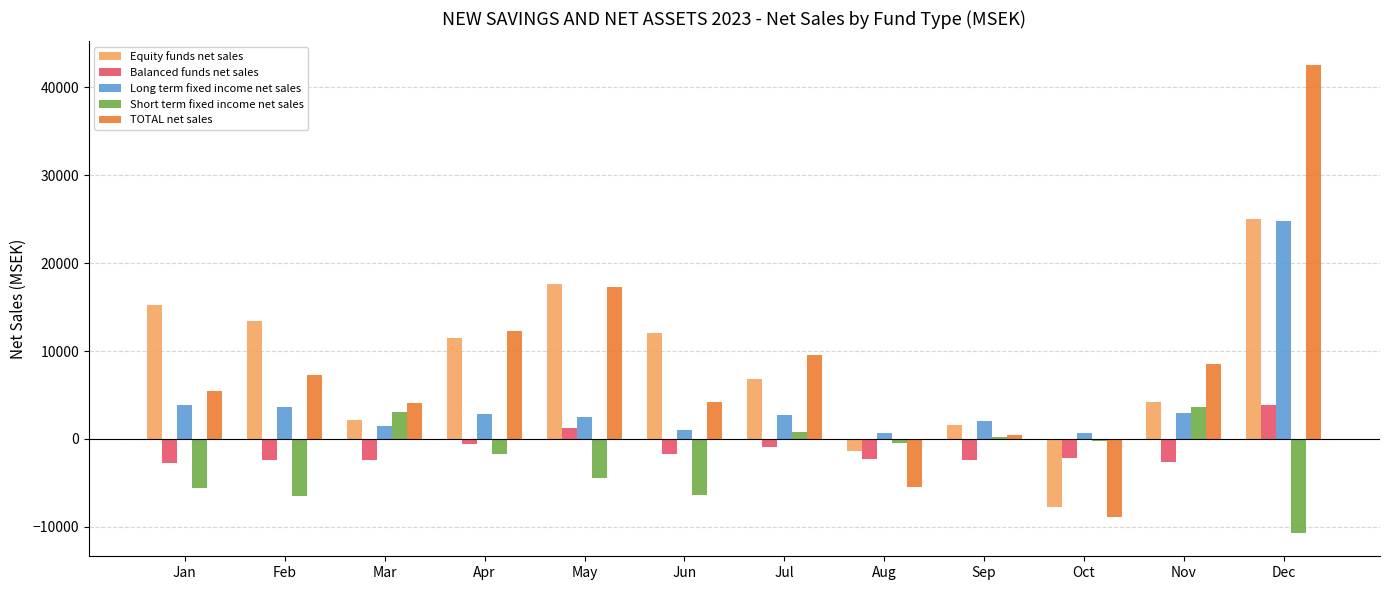

What is the difference between the highest and lowest values at Jul?

10457.7